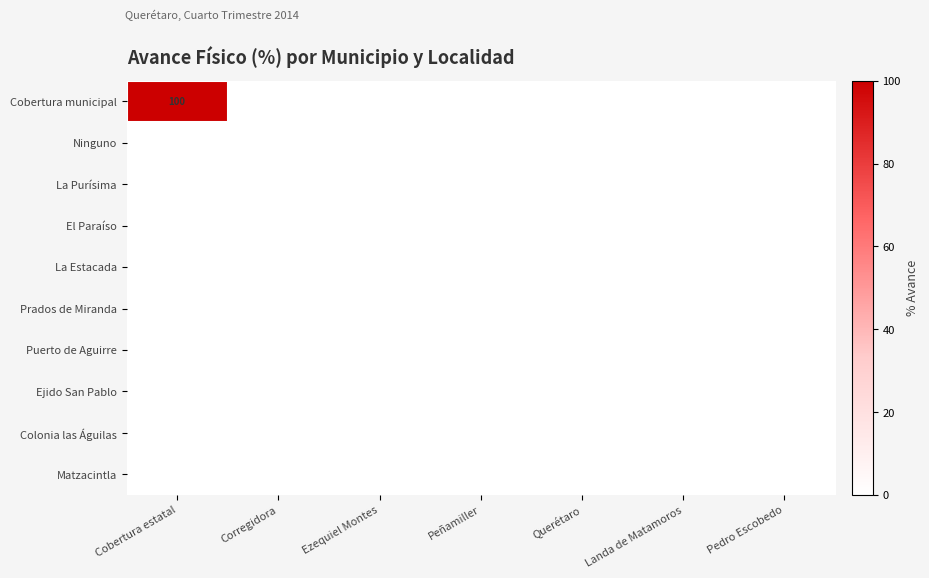

How many series are shown in this chart?

10